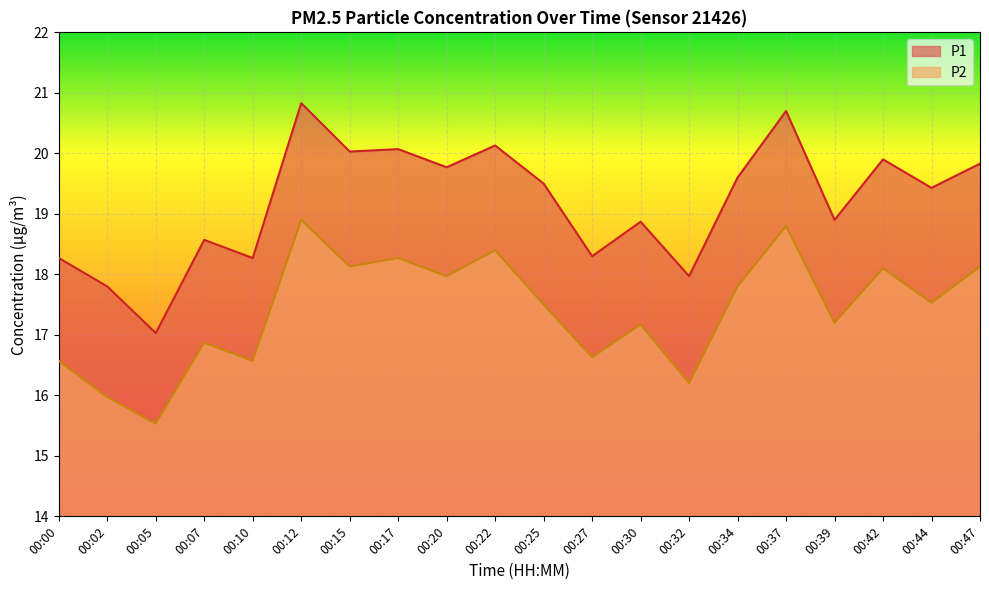

At which category does the chart reach its minimum across all series?

00:05